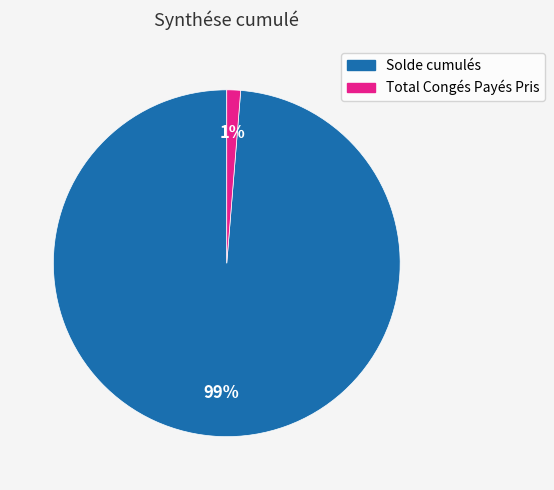

To the nearest percent, what portion does Total Congés Payés Pris represent?

1%